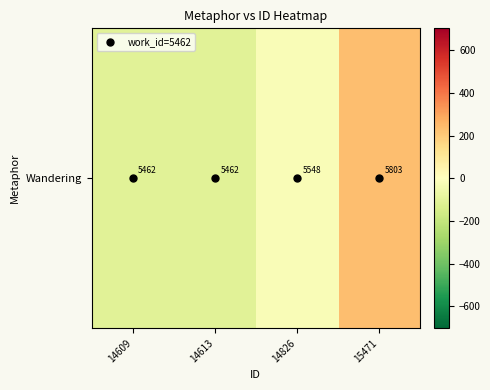

List the labels in order of value, largest first.

15471, 14826, 14609, 14613